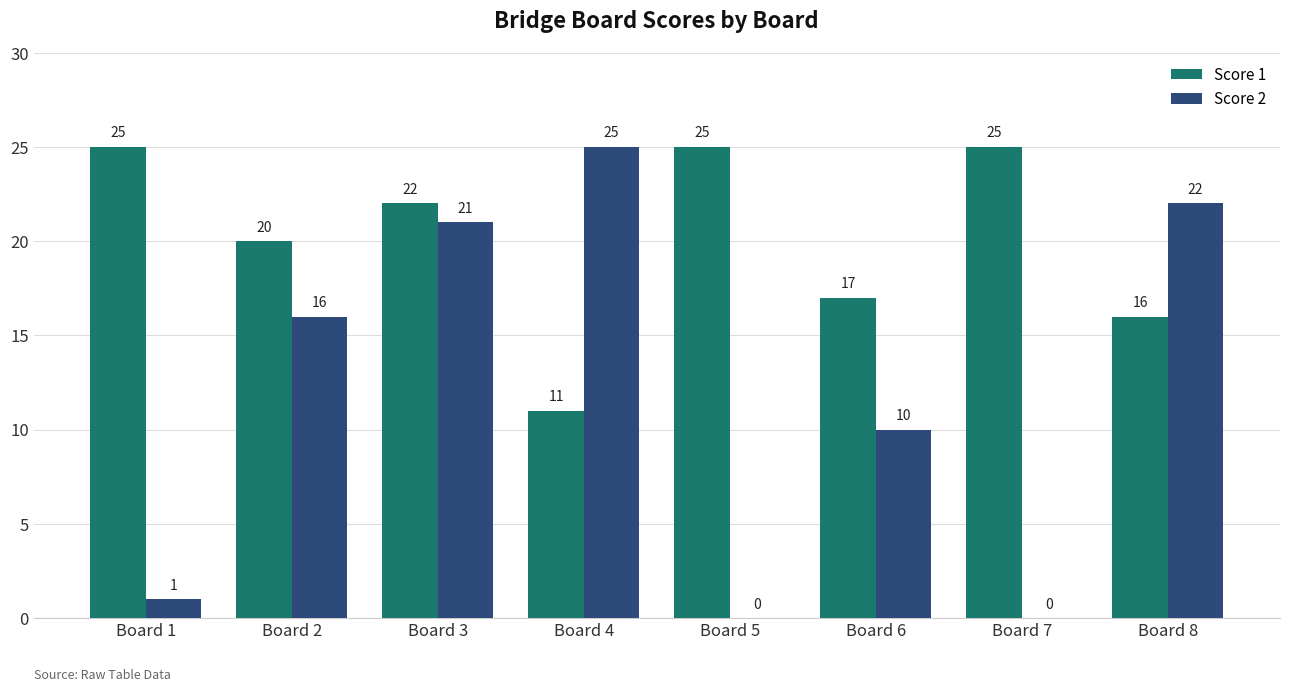

Which series has the largest total across all categories?

Score 1